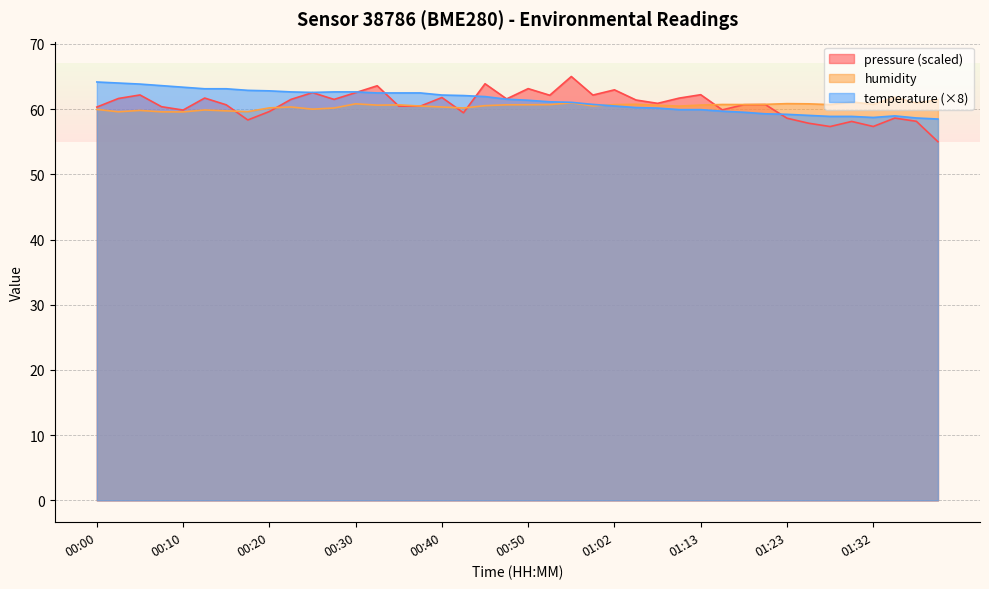

What is the minimum value shown in the chart?

55.0